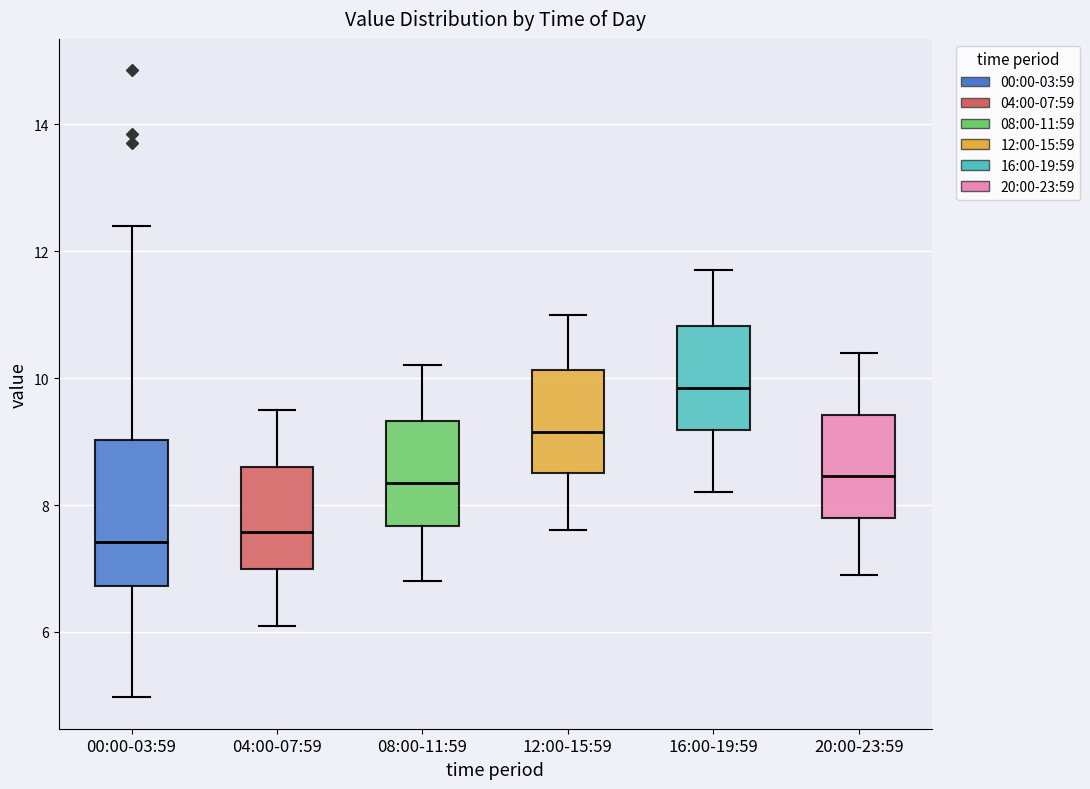

Reading left to right, transcribe this box plot: for each box, give where its median line is, the range the box spans, and where its two whiskers end, as read against the y-axis. The values are not printed on the chart, so give them approximately, as read against the axis.

00:00-03:59: median 7.4, box 6.8 to 9.0, whiskers 5.0 to 12.4
04:00-07:59: median 7.6, box 7.0 to 8.6, whiskers 6.2 to 9.6
08:00-11:59: median 8.4, box 7.6 to 9.4, whiskers 6.8 to 10.2
12:00-15:59: median 9.2, box 8.6 to 10.2, whiskers 7.6 to 11.0
16:00-19:59: median 9.8, box 9.2 to 10.8, whiskers 8.2 to 11.8
20:00-23:59: median 8.4, box 7.8 to 9.4, whiskers 7.0 to 10.4